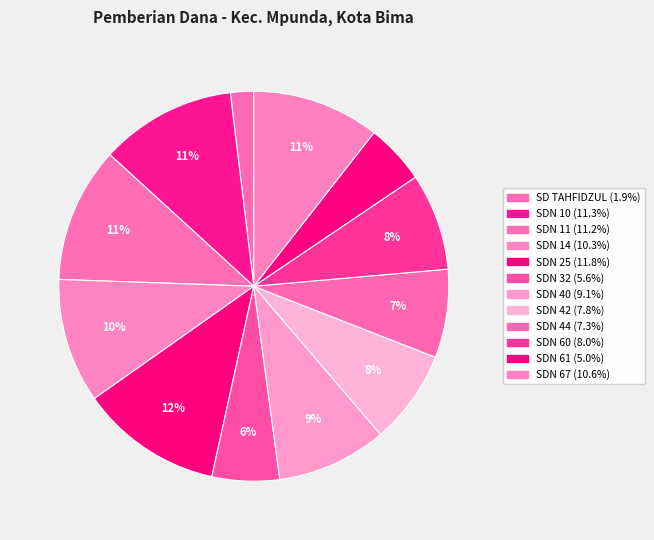

How many slices are in this pie chart?

12